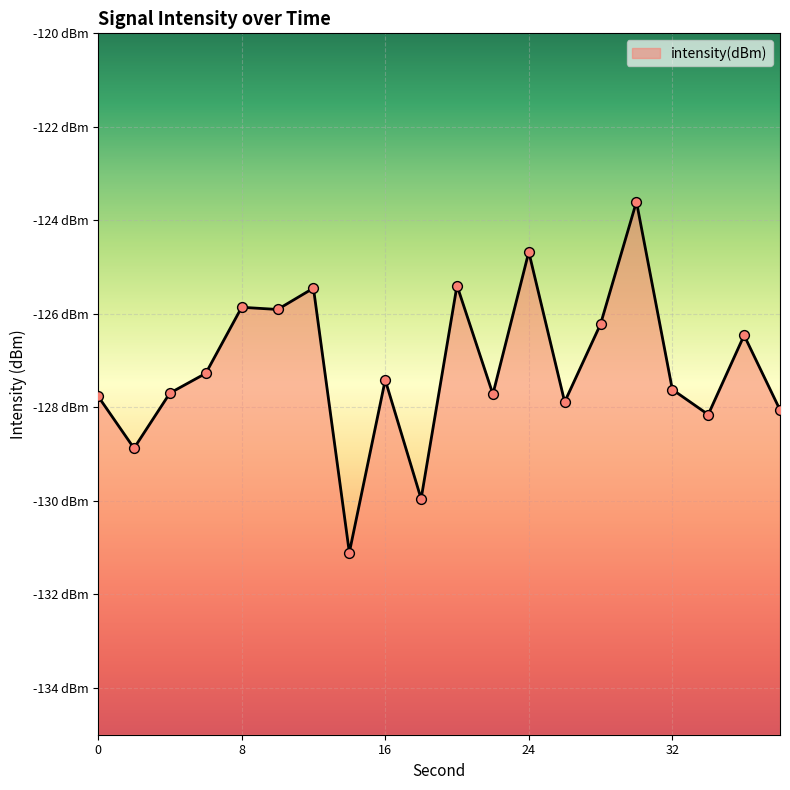

Between 8 and 14, which is larger?

8